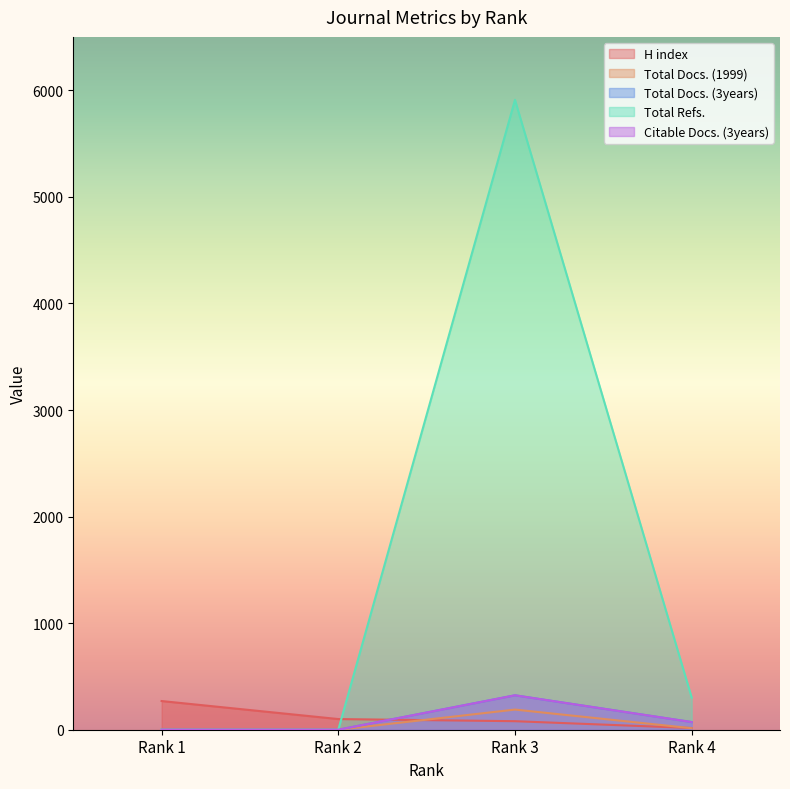

How many values in the Citable Docs. (3years) series are below 72?

2